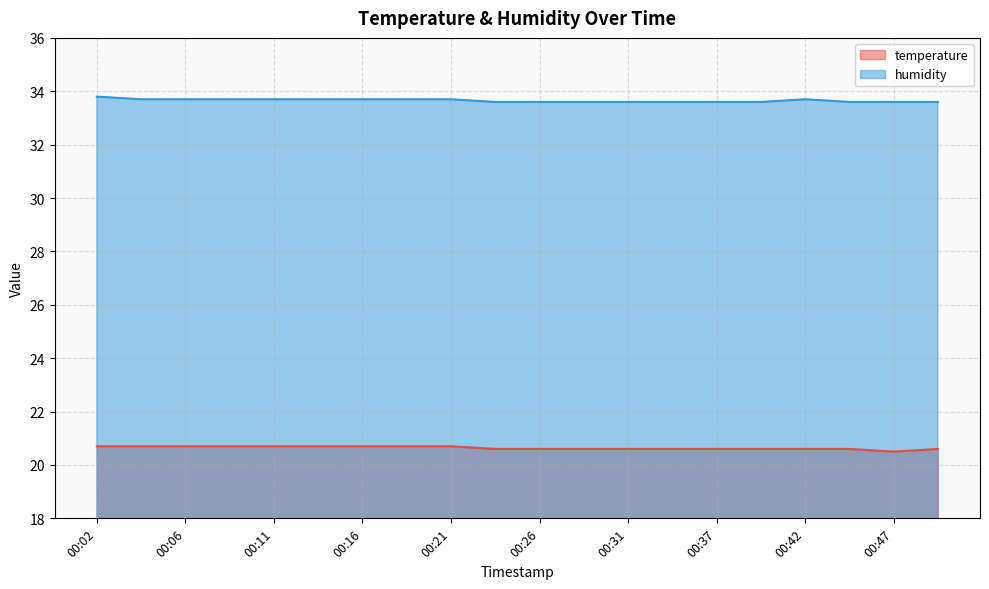

The value of humidity at 00:11 is 33.7. True or false?

True